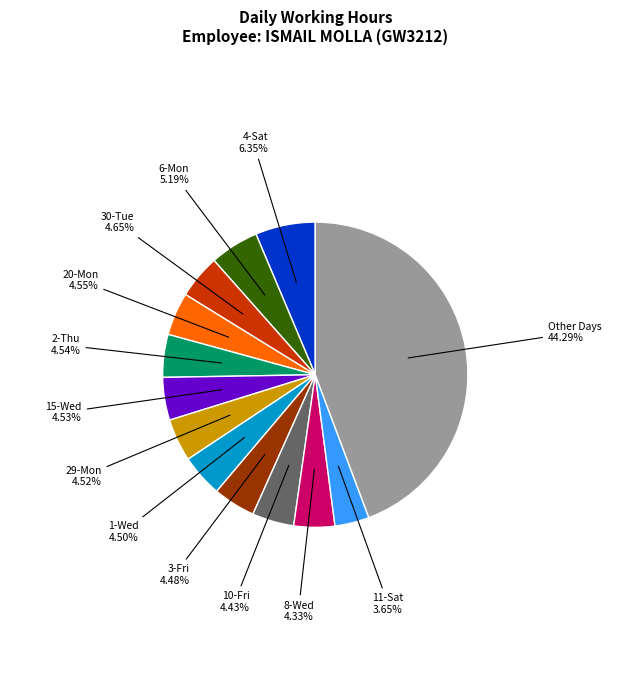

How many slices are in this pie chart?

13